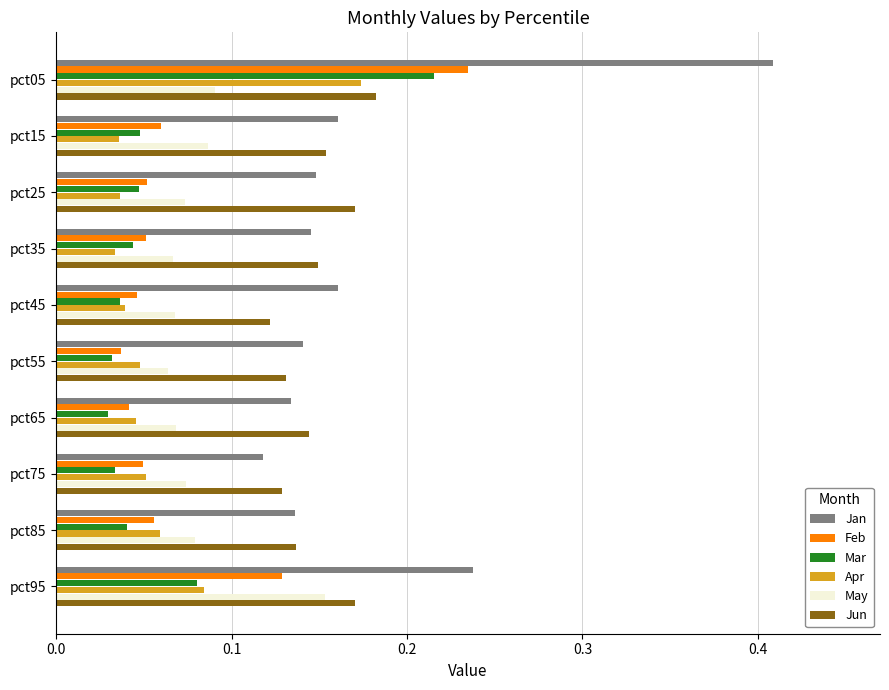

At which category does the chart reach its peak across all series?

pct05